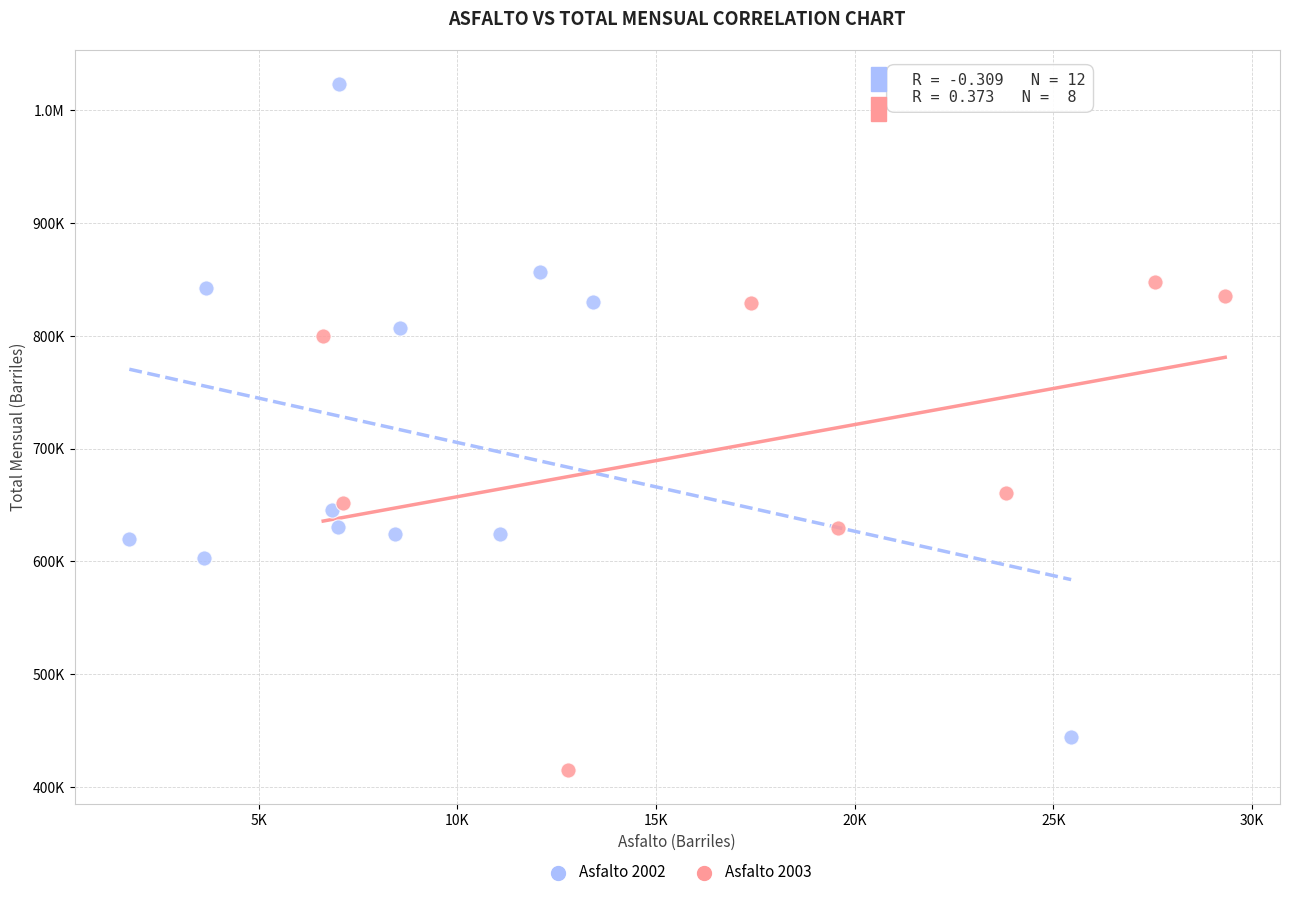

What are all the series names shown in the legend?

Asfalto 2002, Asfalto 2003